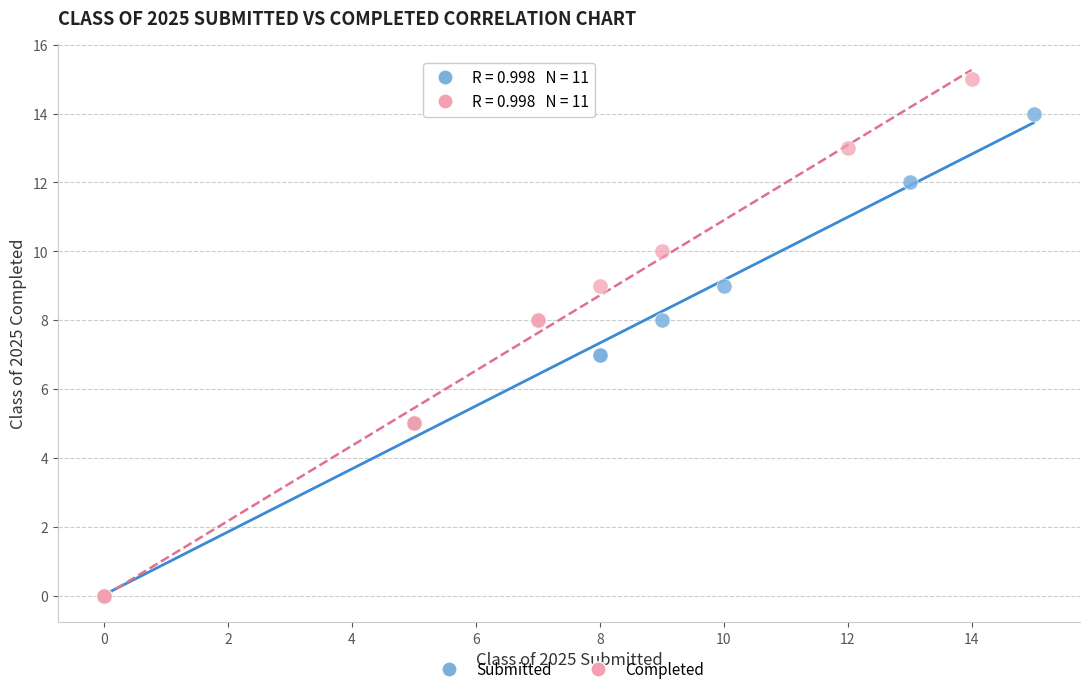

What are all the series names shown in the legend?

Submitted, Completed